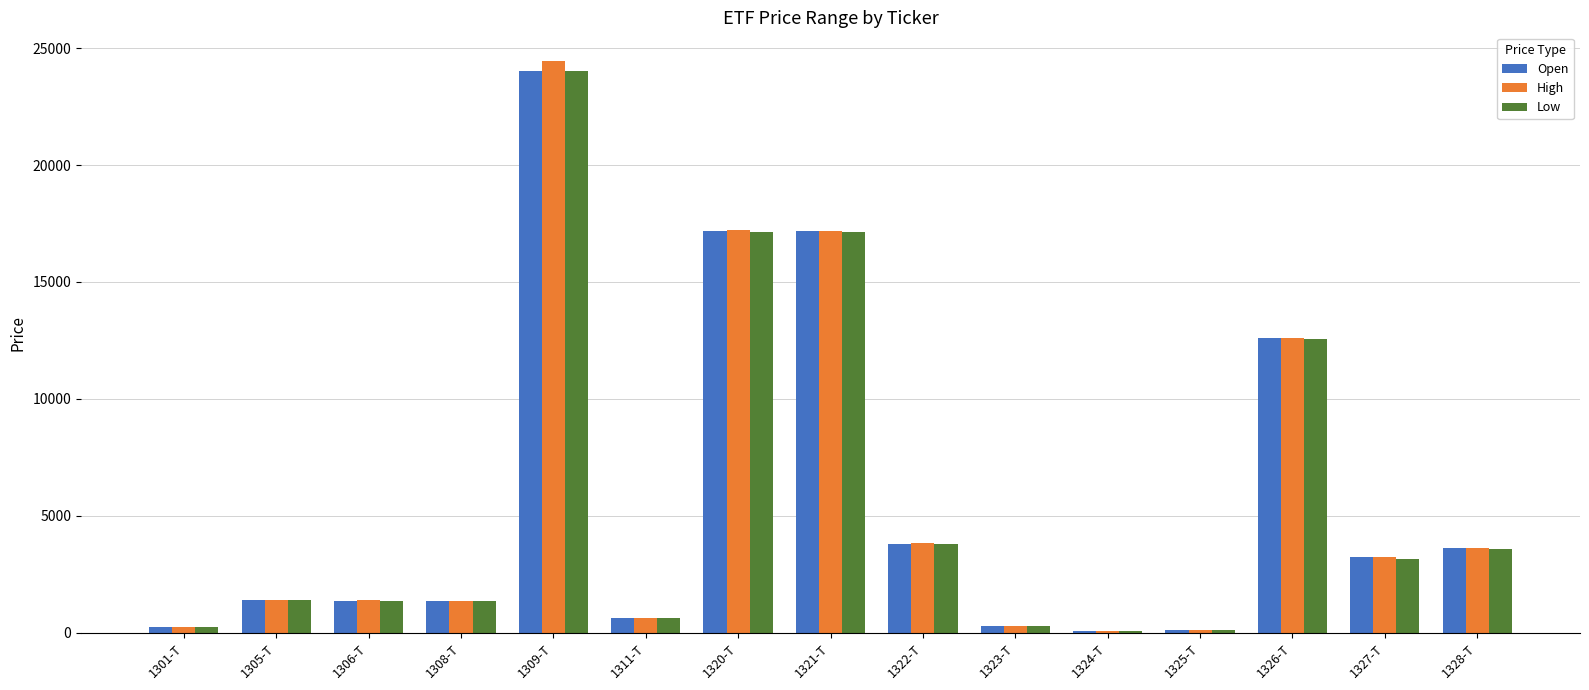

What is the smallest value displayed?

94